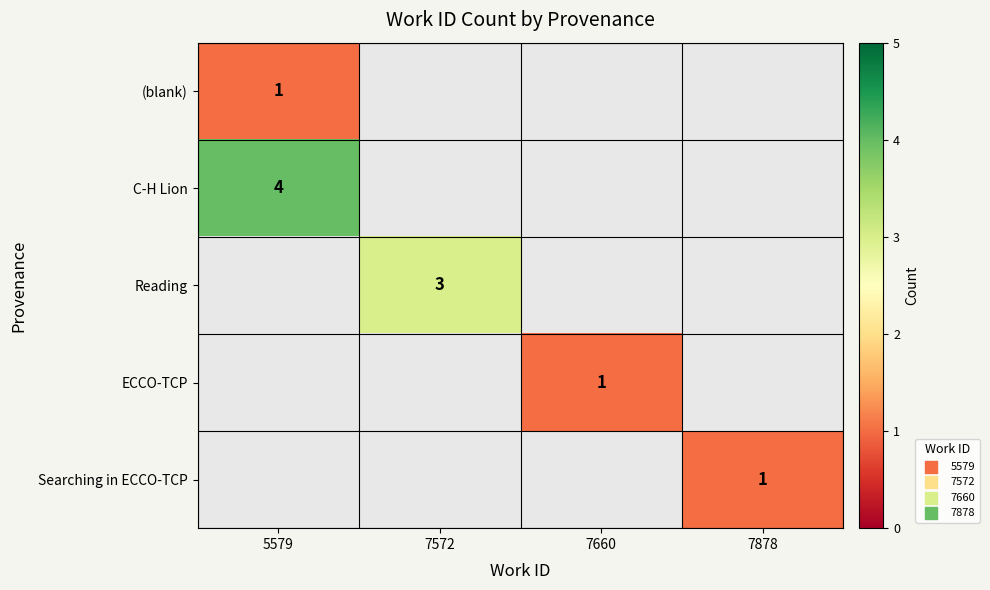

Which has a higher value, 7878 or 7660?

7660